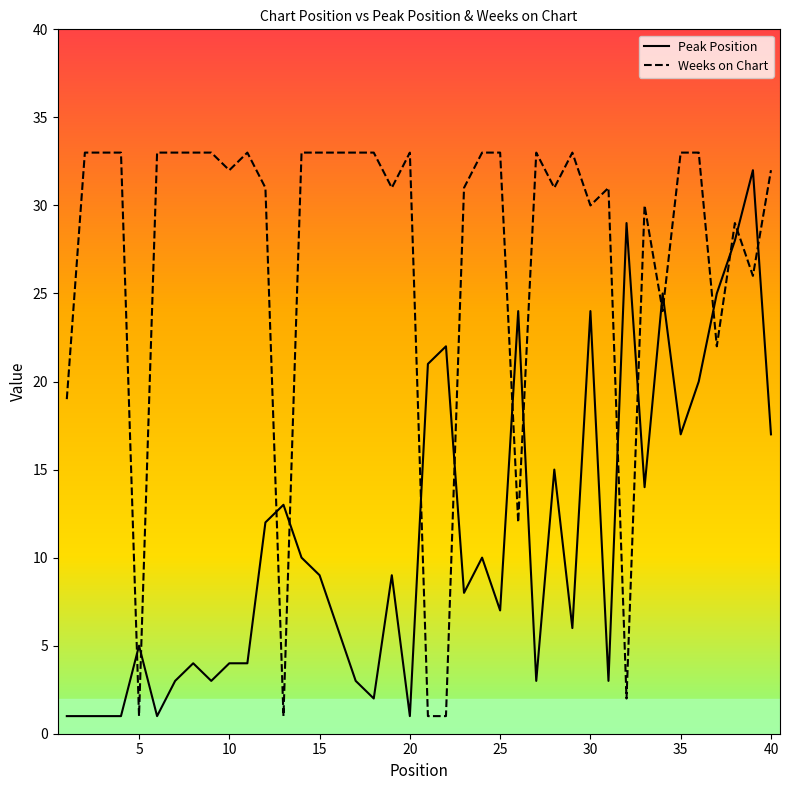

Which series has the largest total across all categories?

Weeks on Chart